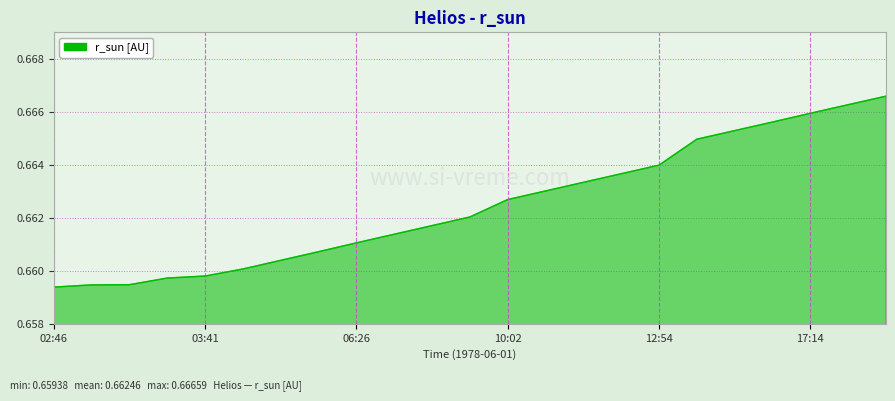

Does the chart display data point markers on the line(s)?

No